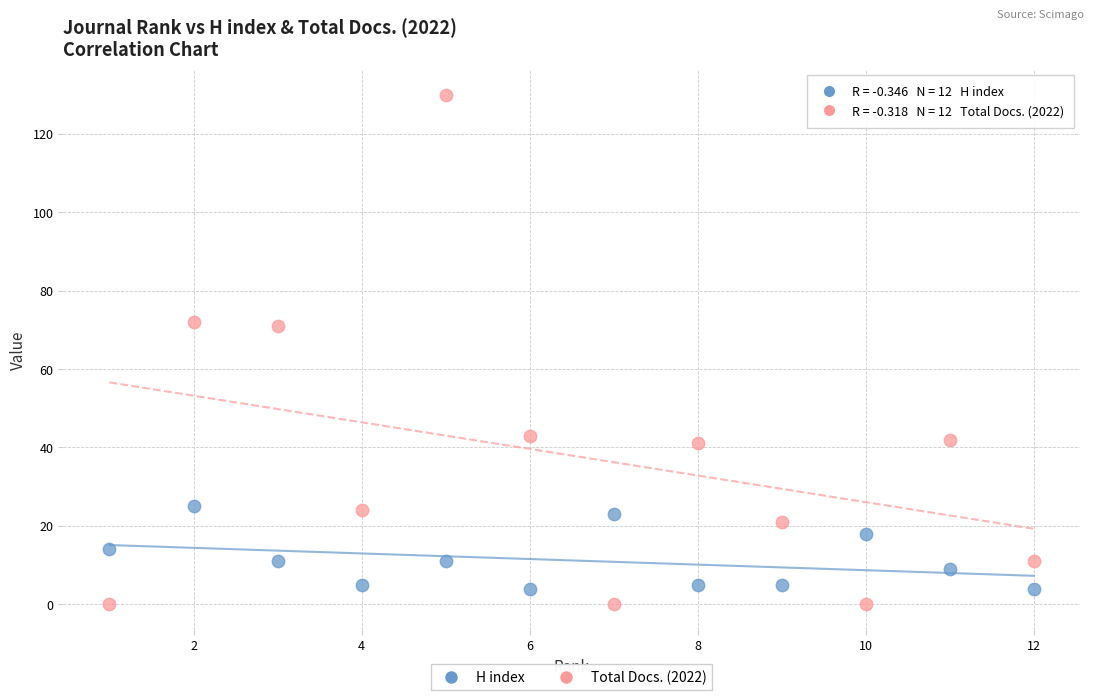

What are all the series names shown in the legend?

H index, Total Docs. (2022)